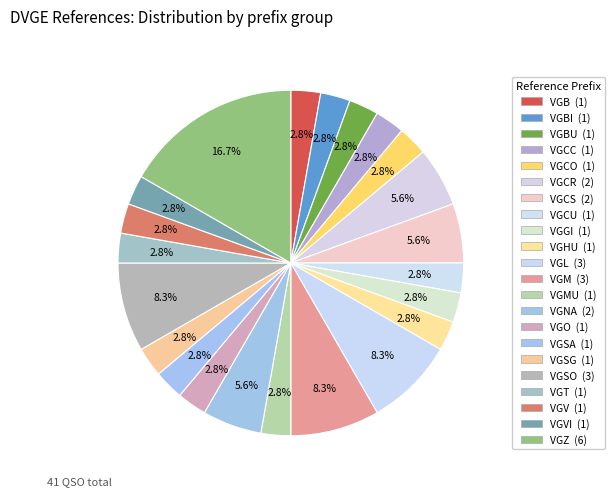

Which slice is the smallest?

VGB